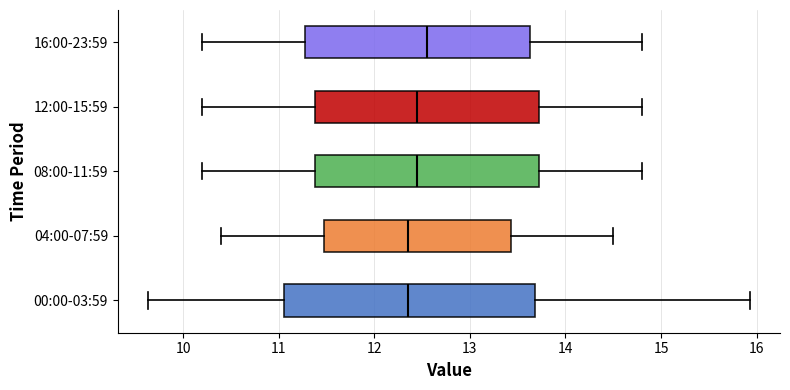

Comparing the boxes themselves (not the whiskers), which one is the widest?

00:00-03:59